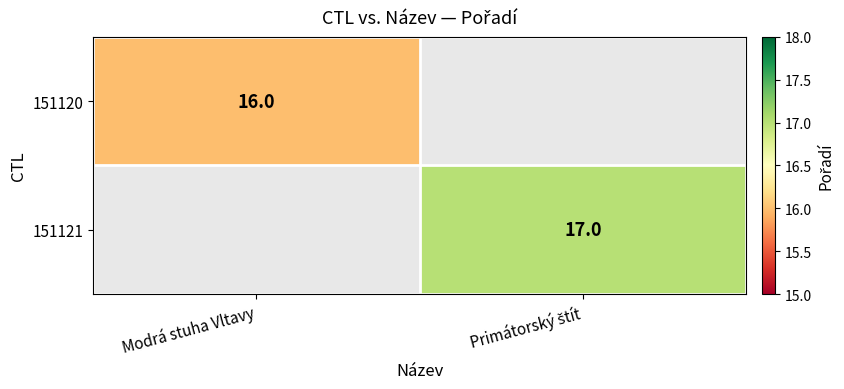

The 151120 series shows 24 at Modrá stuha Vltavy. True or false?

False